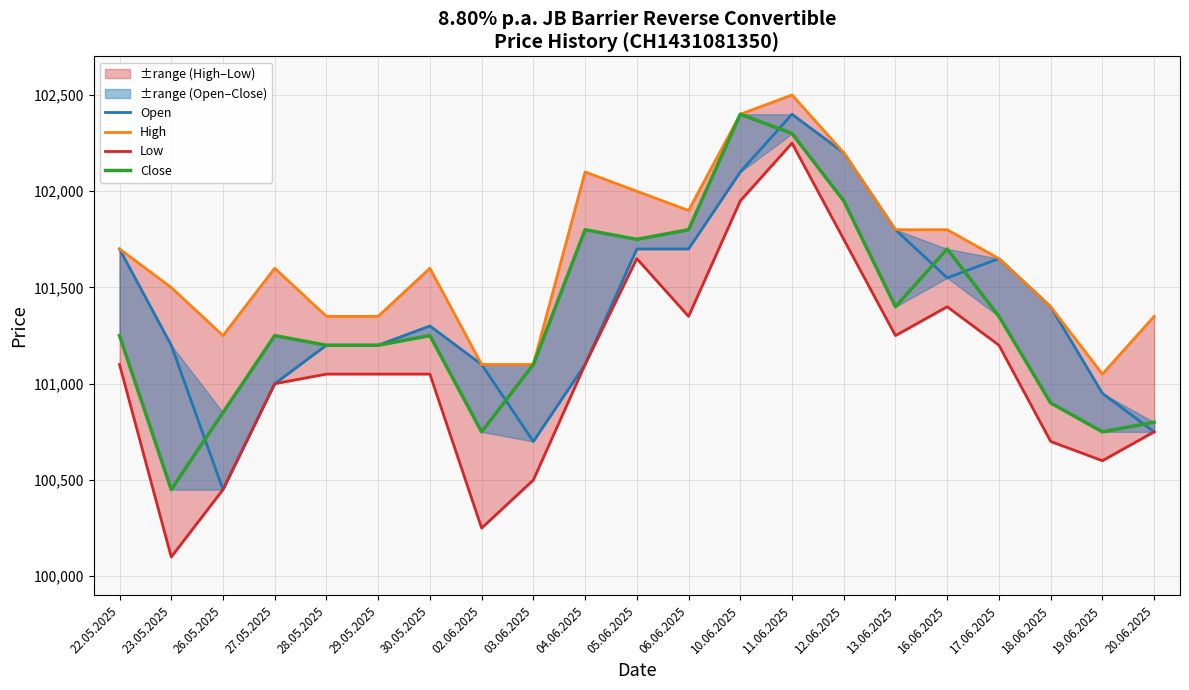

Which has a higher value, 19.06.2025 or 03.06.2025?

19.06.2025